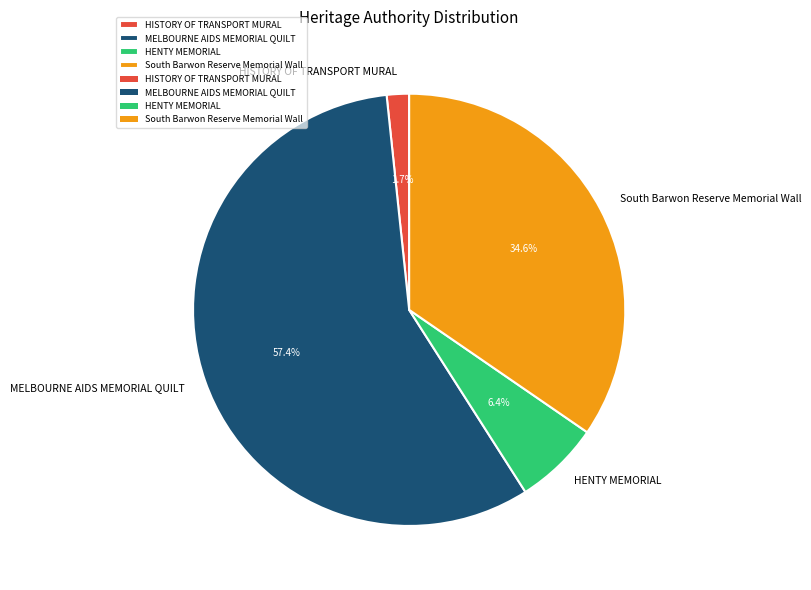

Does any single category account for the majority?

Yes